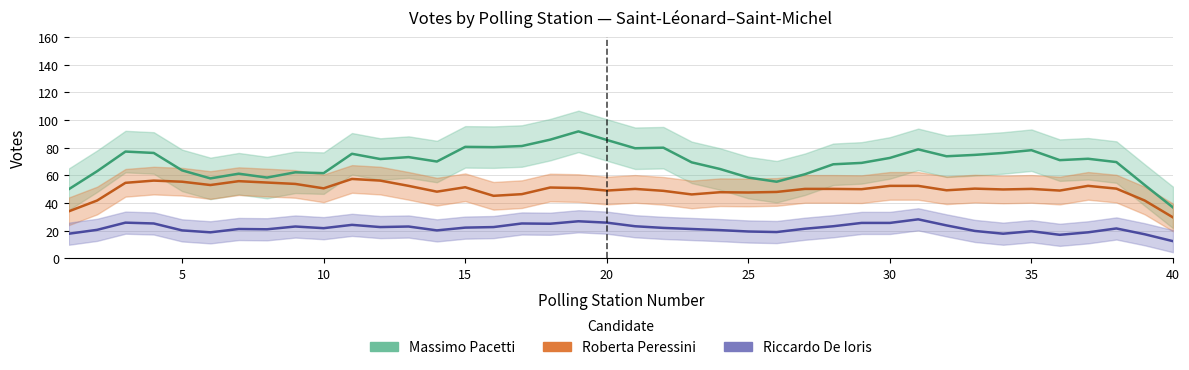

What is the sum of all Roberta Peressini values?

1984.8